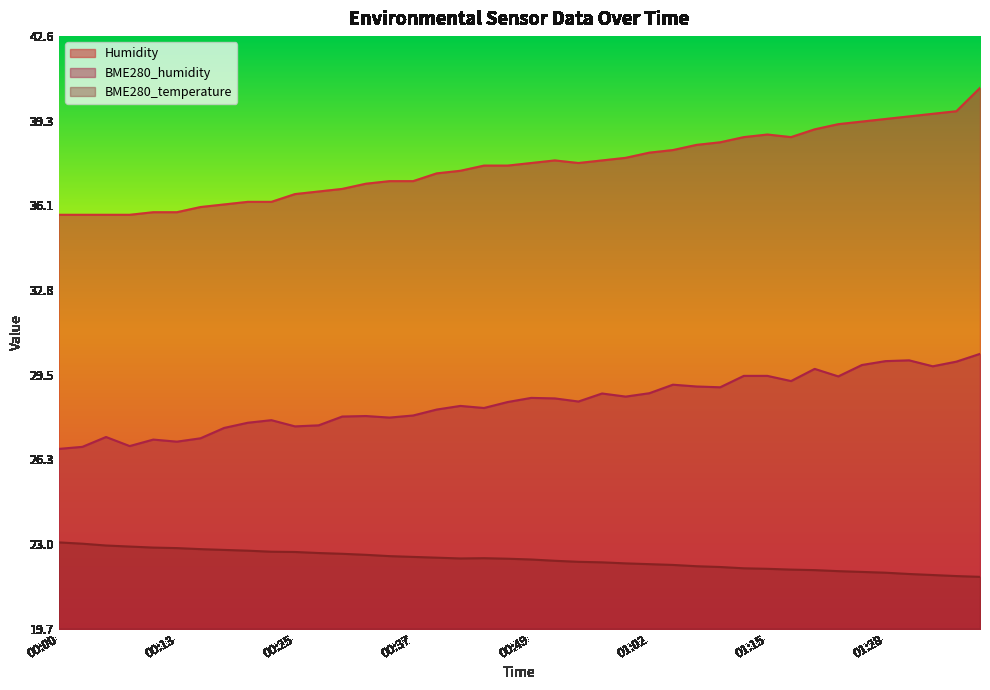

What is the difference between the maximum and minimum values in the Humidity series?

4.9